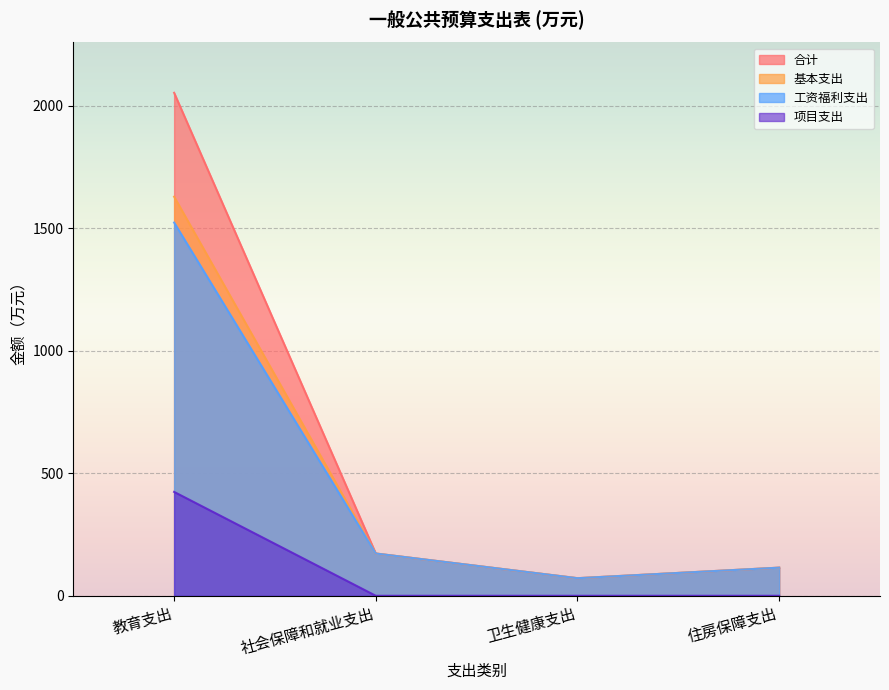

Reading right to left, what are all the values shown in this chart?

合计: 住房保障支出=114.8	卫生健康支出=71.7	社会保障和就业支出=172.5	教育支出=2053.0
基本支出: 住房保障支出=114.8	卫生健康支出=71.7	社会保障和就业支出=172.5	教育支出=1629.0
工资福利支出: 住房保障支出=114.8	卫生健康支出=71.7	社会保障和就业支出=172.5	教育支出=1523.3
项目支出: 住房保障支出=0.0	卫生健康支出=0.0	社会保障和就业支出=0.0	教育支出=424.0